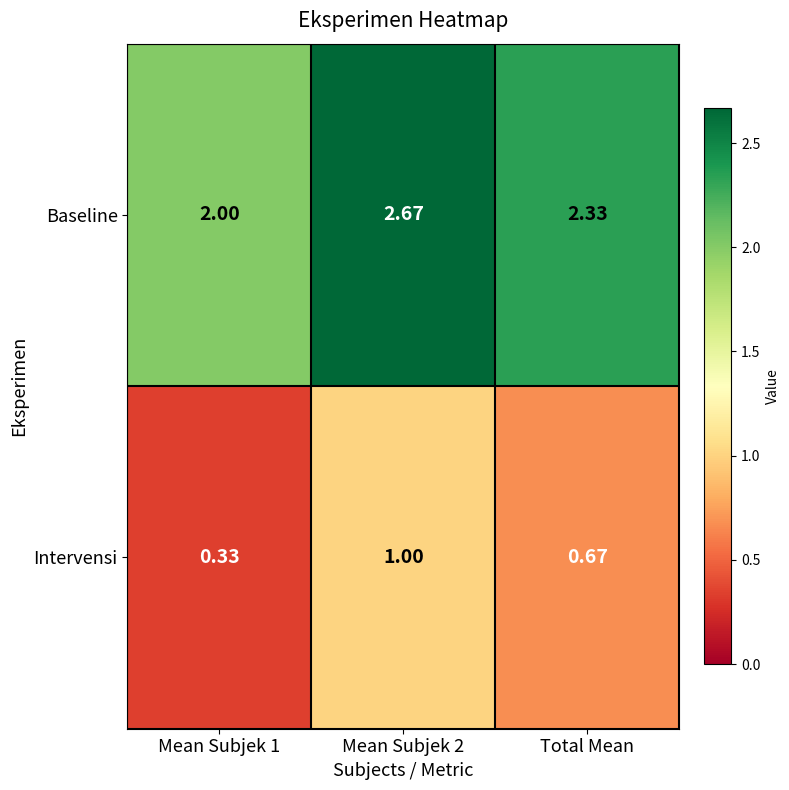

At Total Mean, list the series in order from smallest to largest.

Intervensi, Baseline